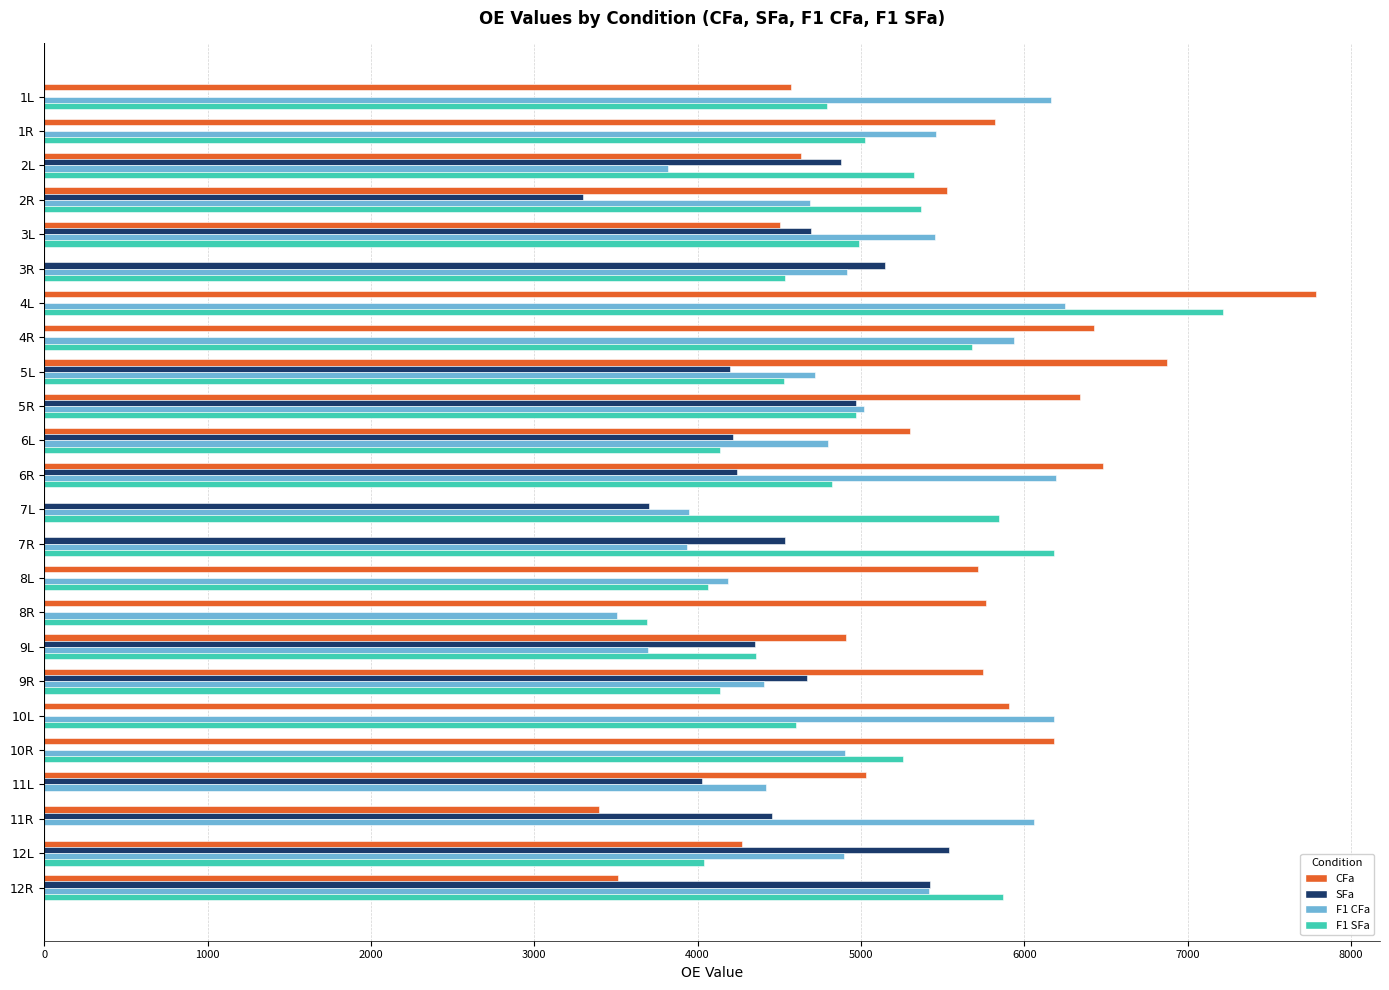

What is the sum of all CFa values?

114709